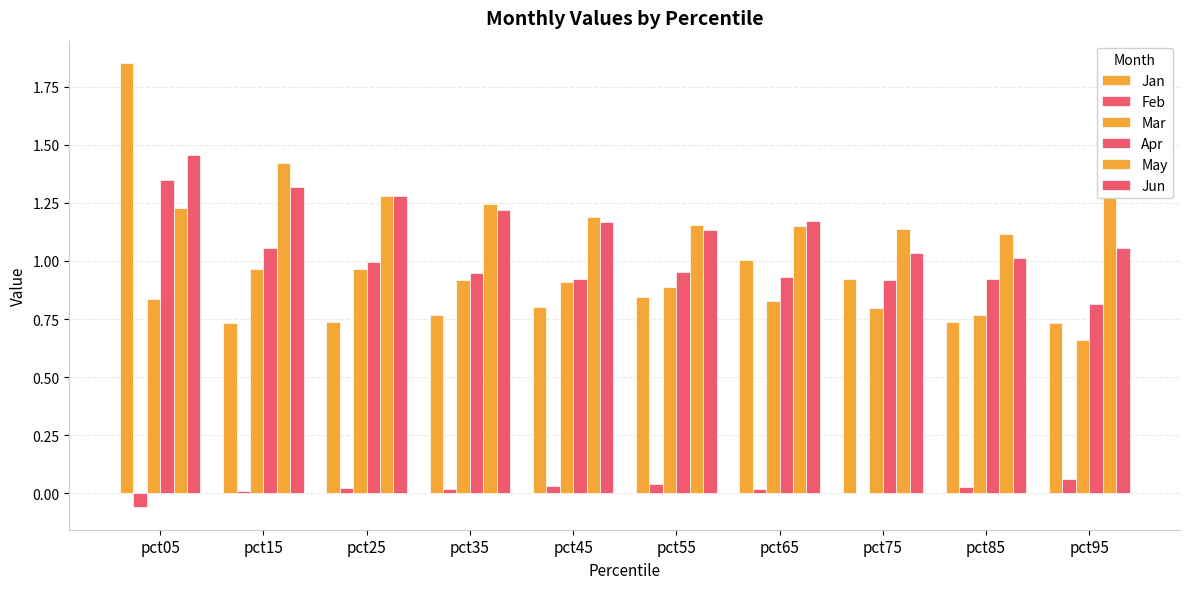

The value of Jun at pct35 is 1.2. True or false?

True